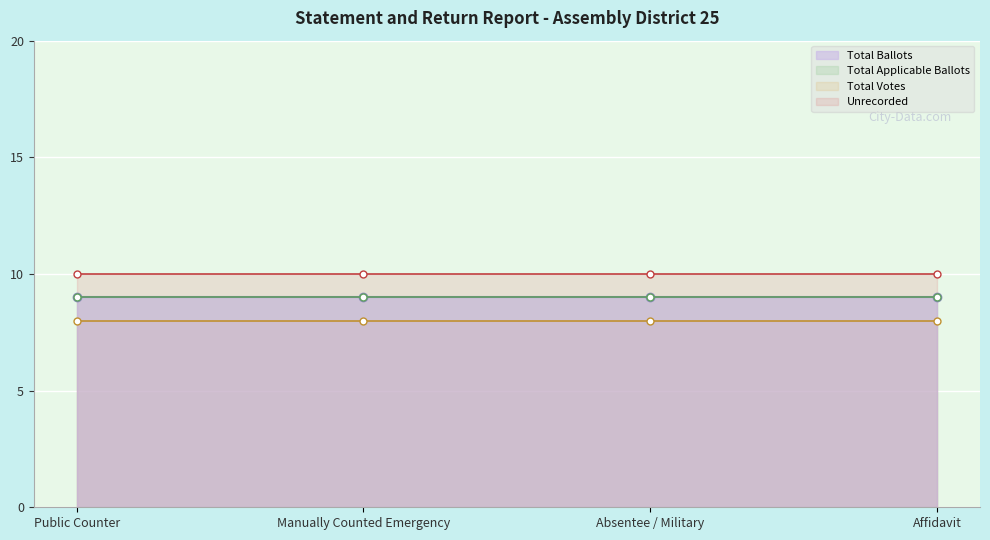

At which label is Total Applicable Ballots closest to 9?

Public Counter